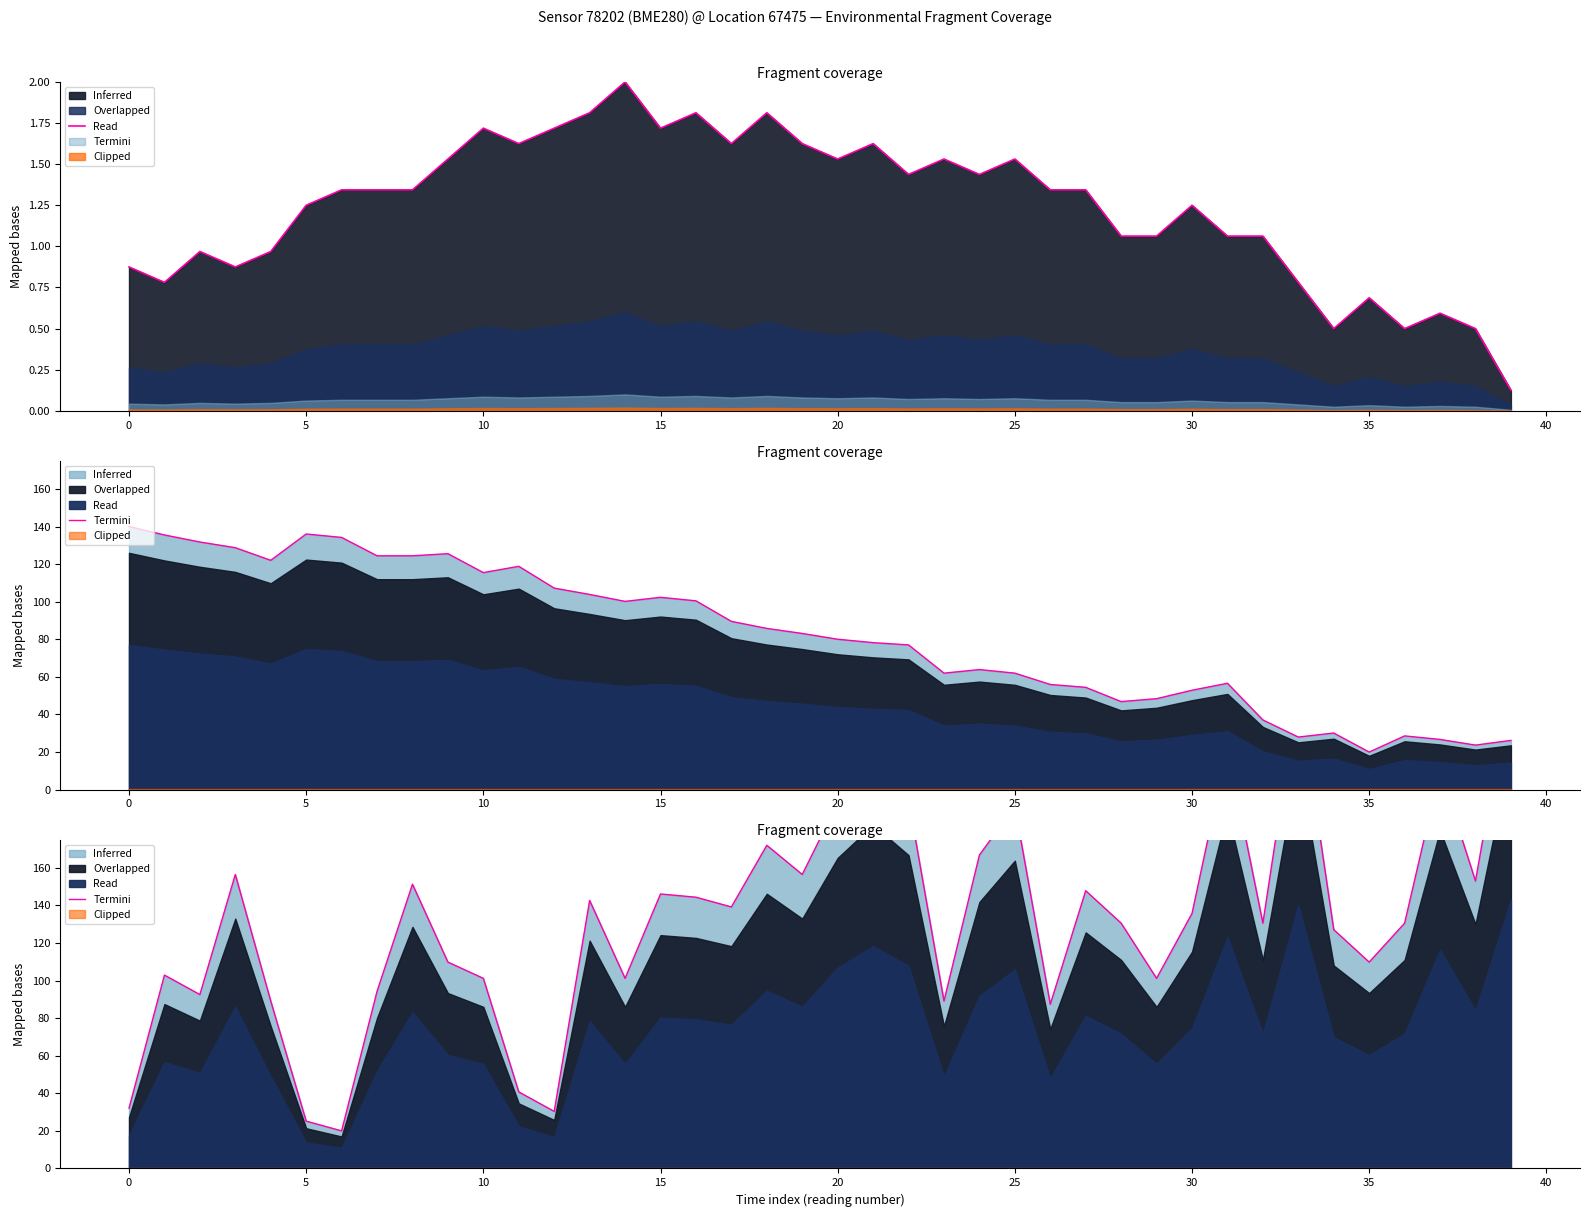

Which category has the highest value across all series?

39